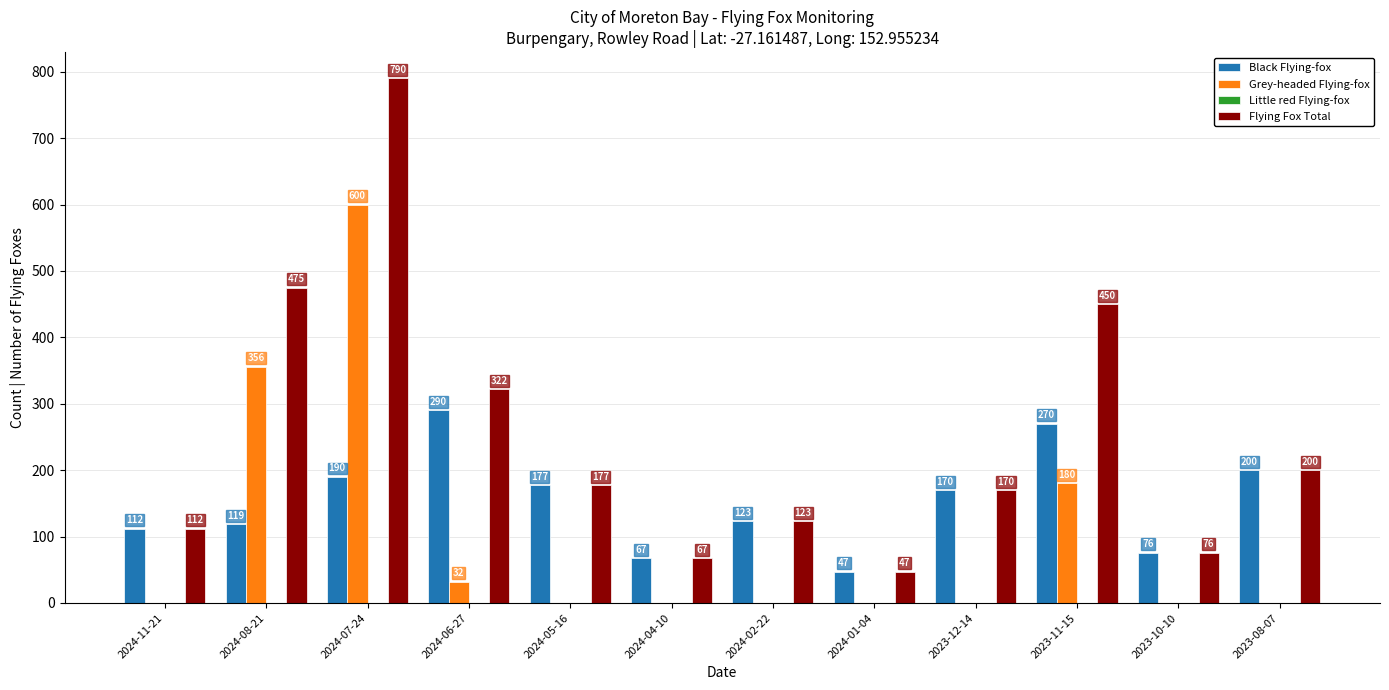

At which label is Grey-headed Flying-fox closest to 300?

2024-08-21